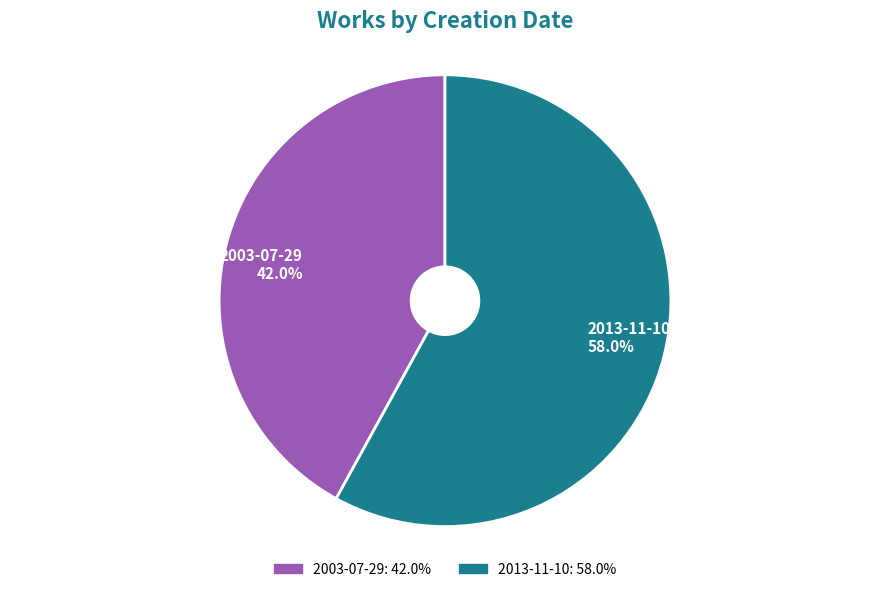

To the nearest percent, what is the combined percentage of 2013-11-10 and 2003-07-29?

100%